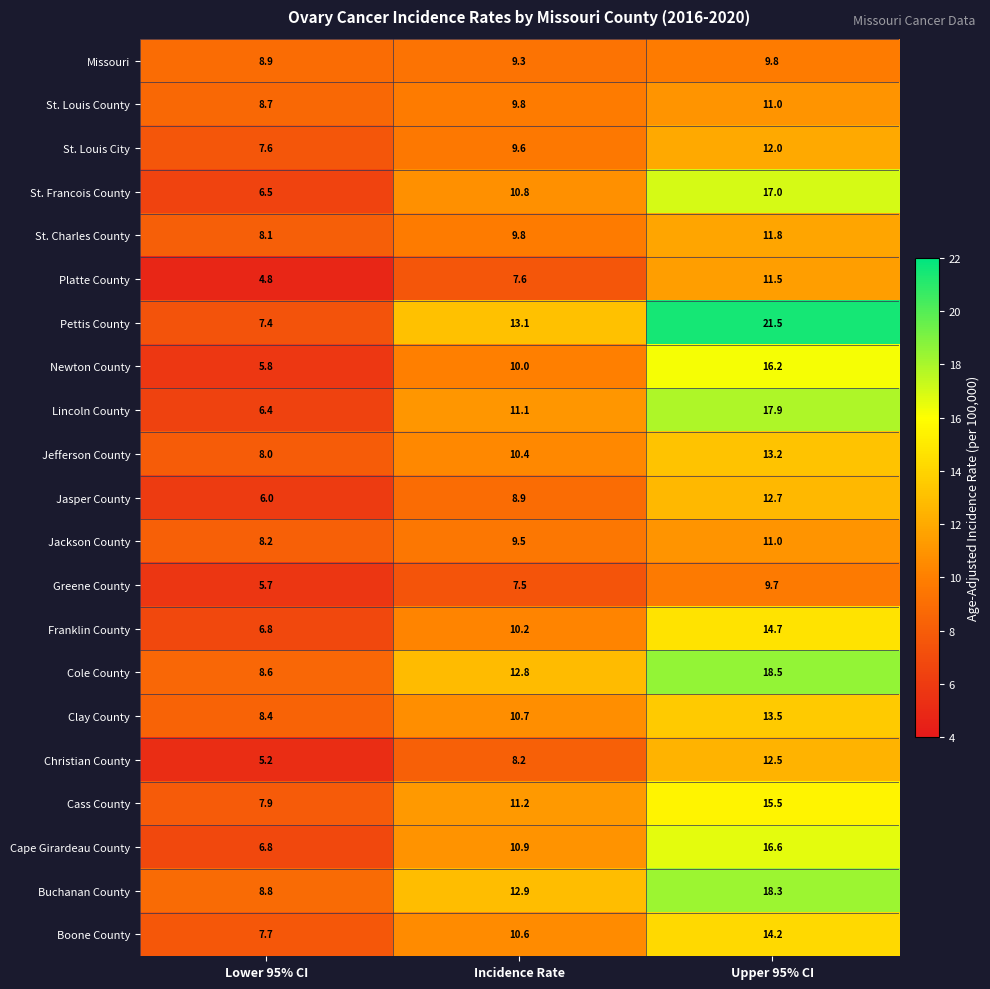

What is the maximum value for Newton County?

16.2